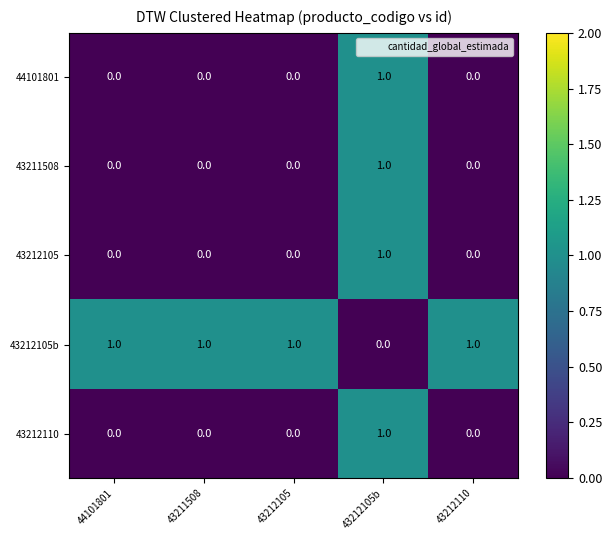

Count the 43212105 values in the range 0 to 1.

5